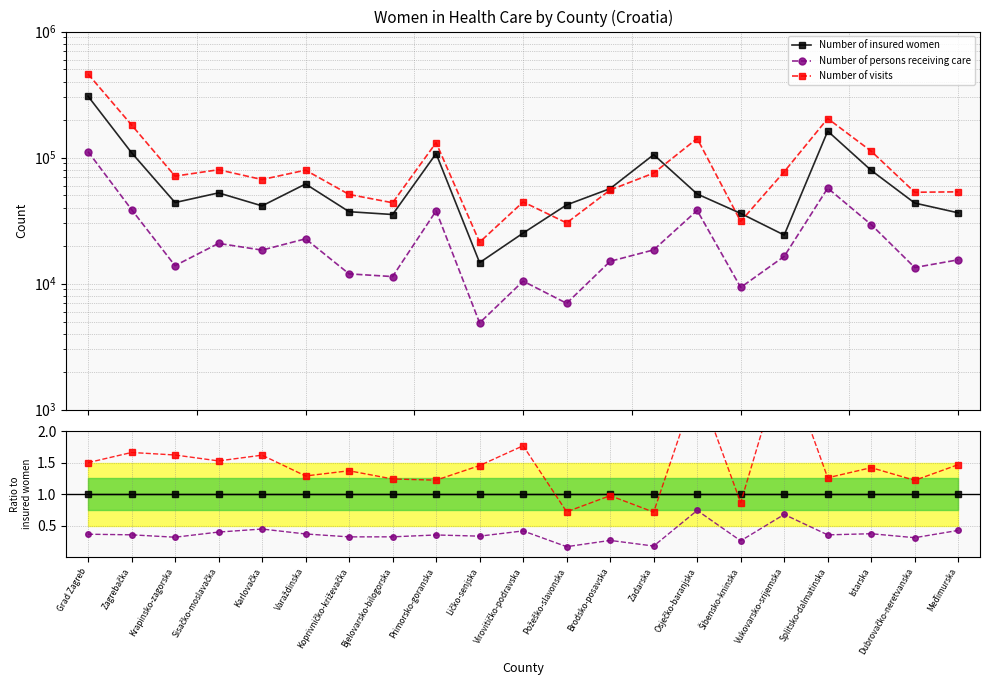

Count the number of data series in this chart.

3